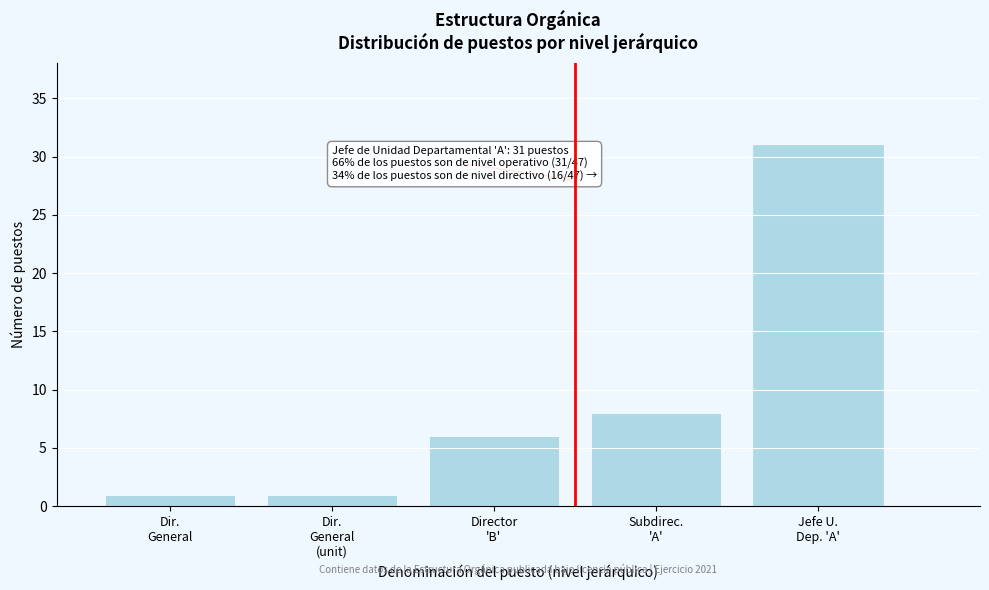

Reading right to left, list all the values displayed in this chart.

31	8	6	1	1